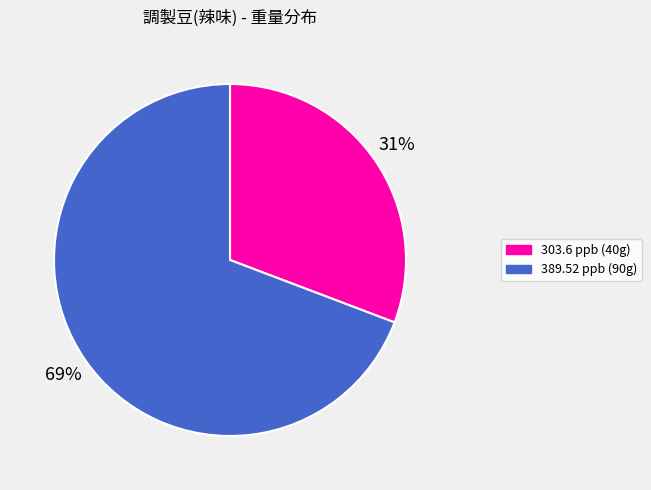

To the nearest percent, what is the difference between the largest and smallest slice percentages?

38%